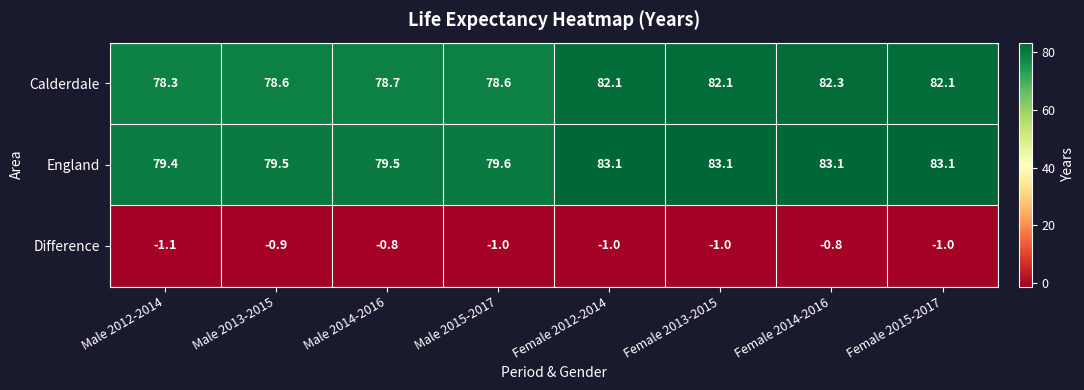

At how many categories does at least one series exceed 17?

8